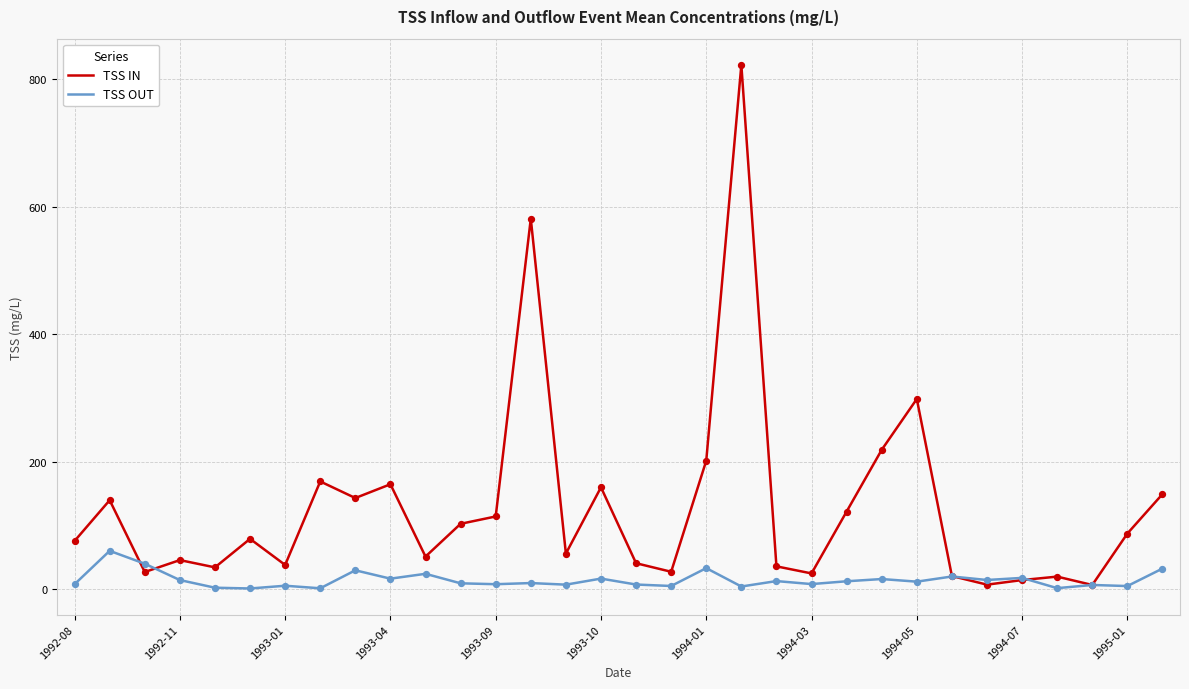

What are all the series names shown in the legend?

TSS IN, TSS OUT